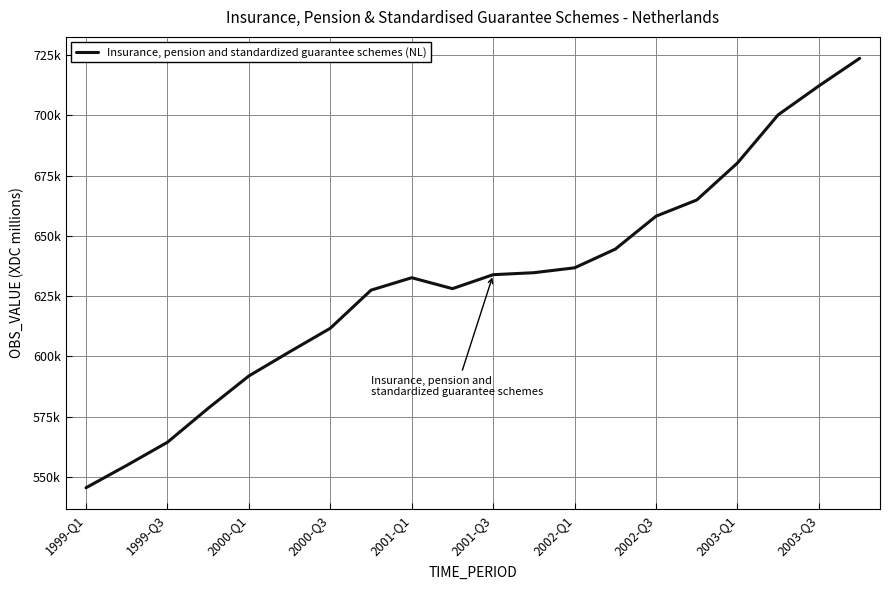

Does the chart have visible grid lines?

Yes